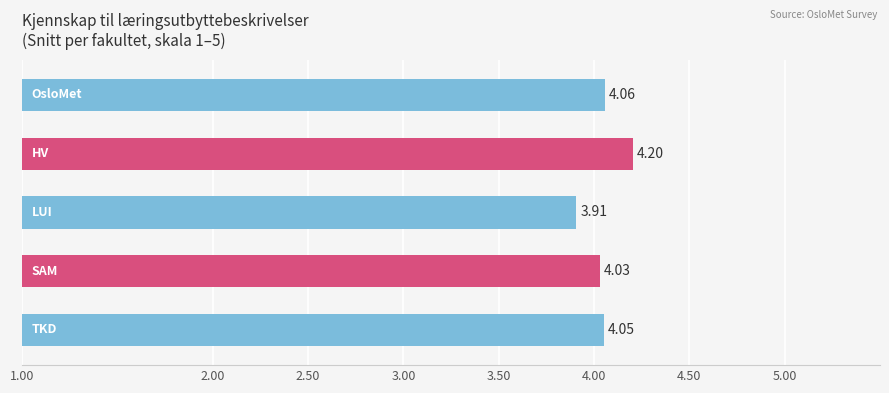

What is the minimum value shown in the chart?

3.9